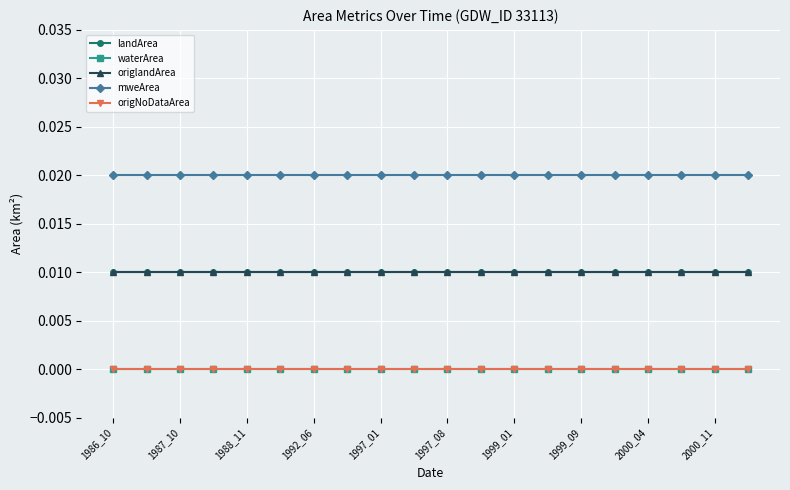

Does the chart have visible grid lines?

Yes